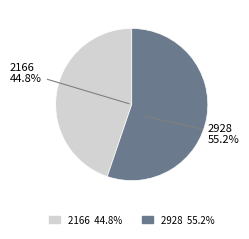

Which slice is the largest?

2928